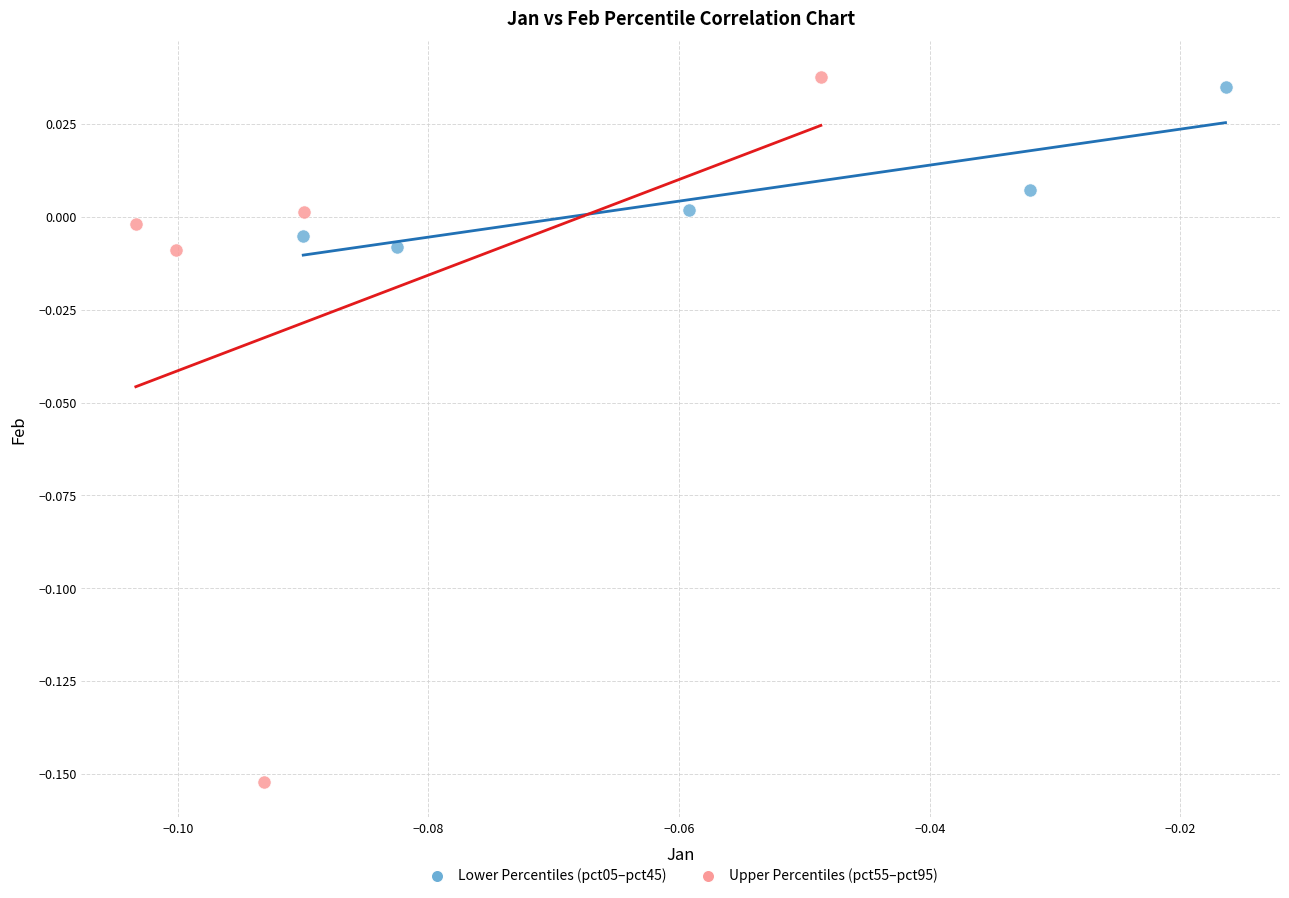

What are all the series names shown in the legend?

Lower Percentiles (pct05–pct45), Upper Percentiles (pct55–pct95)